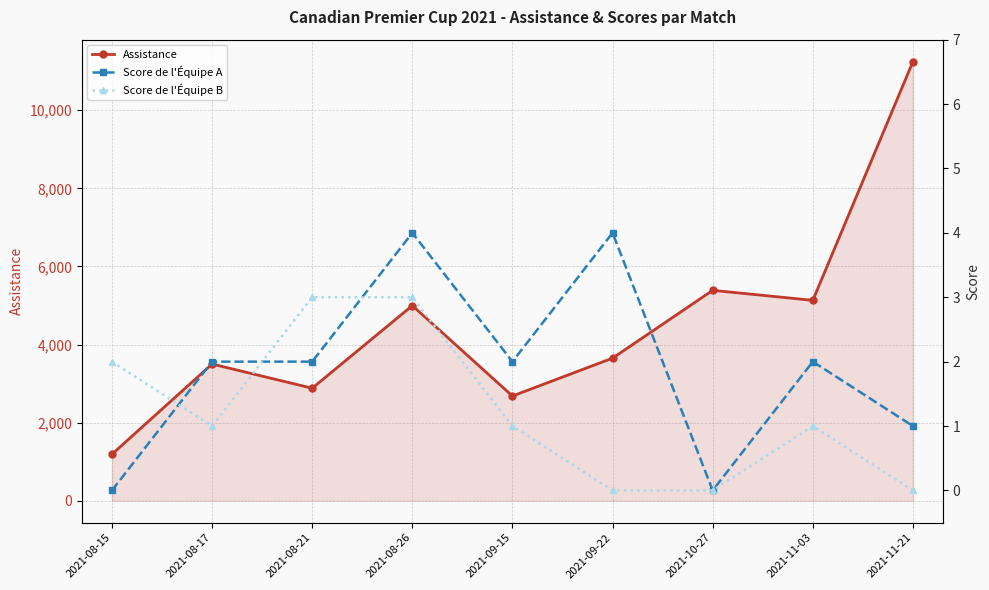

What is the maximum value shown in the chart?

11246